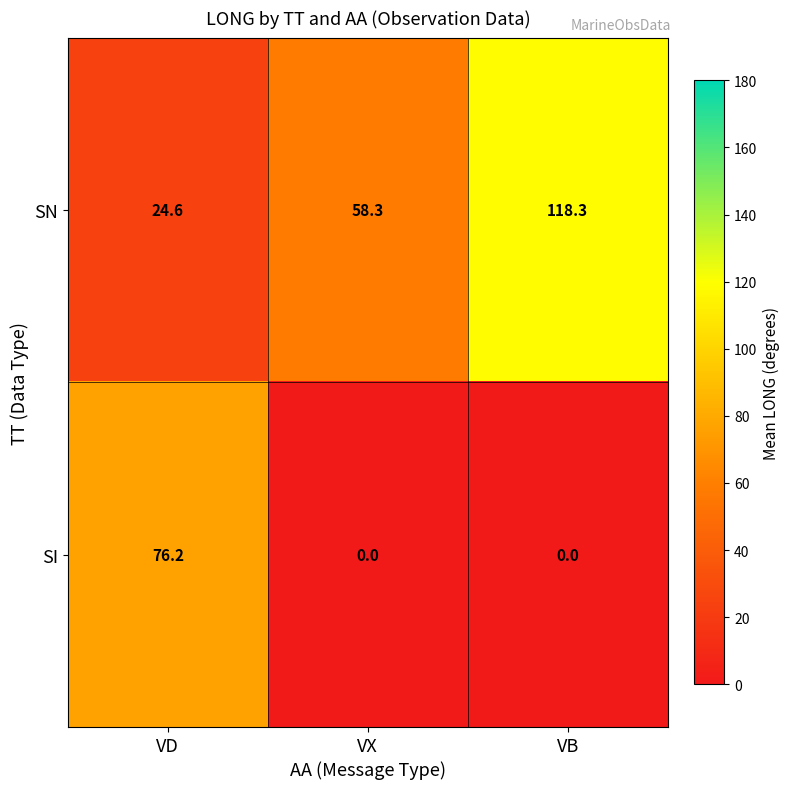

Reading left to right, transcribe all the data shown in this chart.

SN: VD=24.6	VX=58.3	VB=118.3
SI: VD=76.2	VX=0.0	VB=0.0